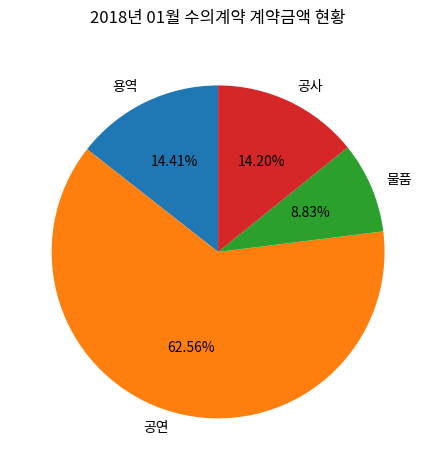

Approximately how many times larger is the value at 용역 compared to 공사?

1.0